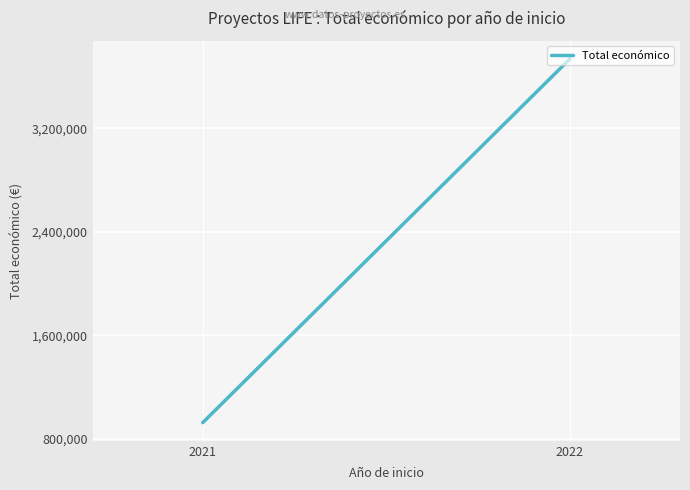

What is the value of the 2nd point from the left?

3736434